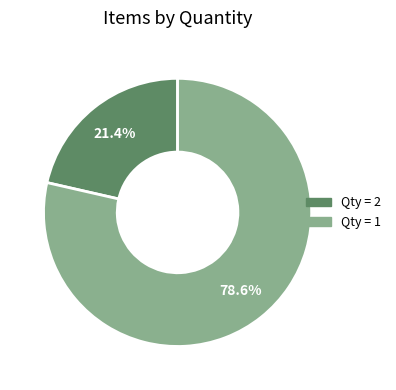

Is there a majority slice in this chart?

Yes